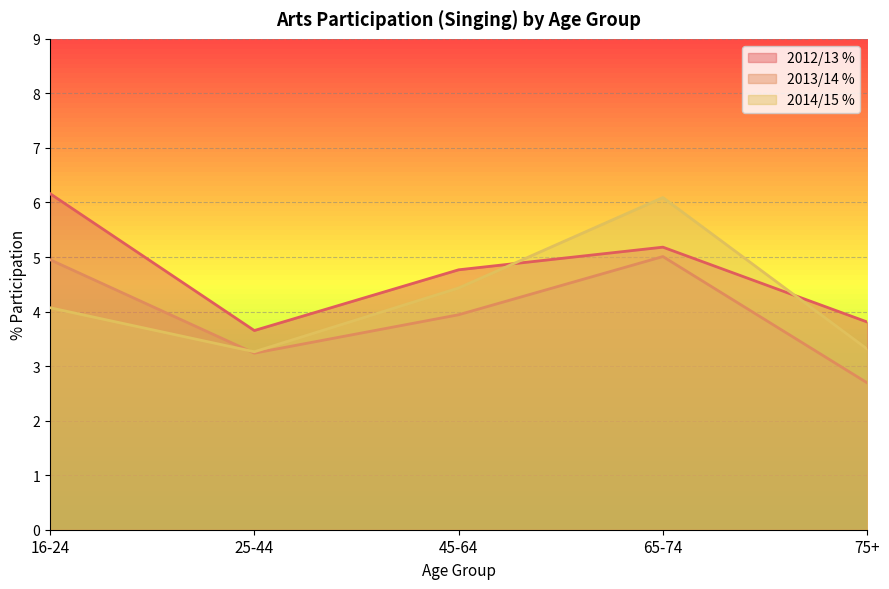

What is the difference between the highest and lowest values at 25-44?

0.4